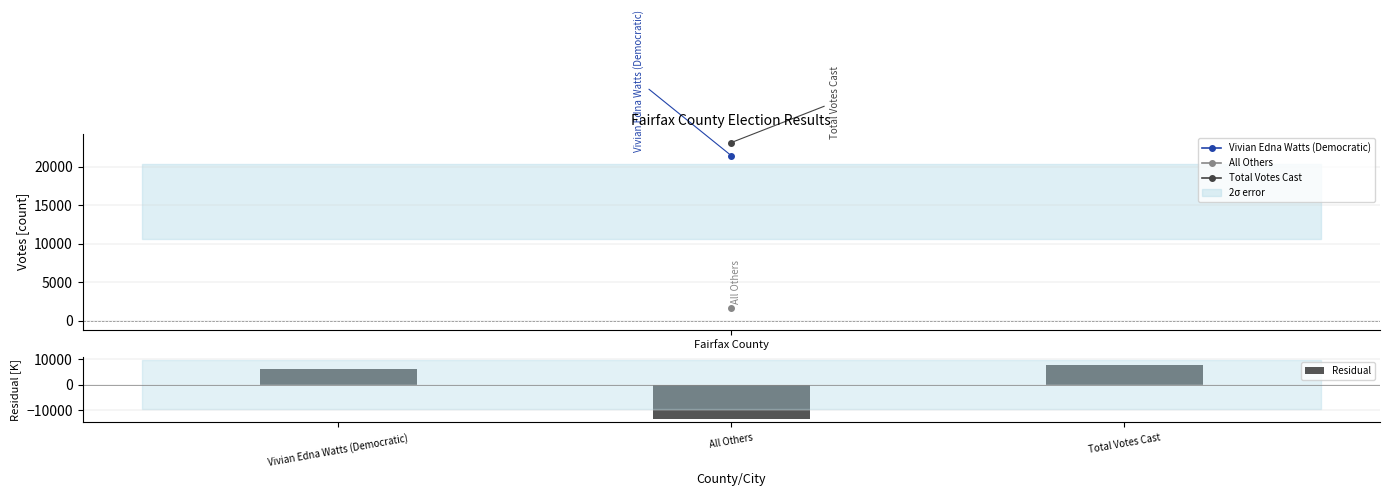

What is the highest value of the Residual series?

7704